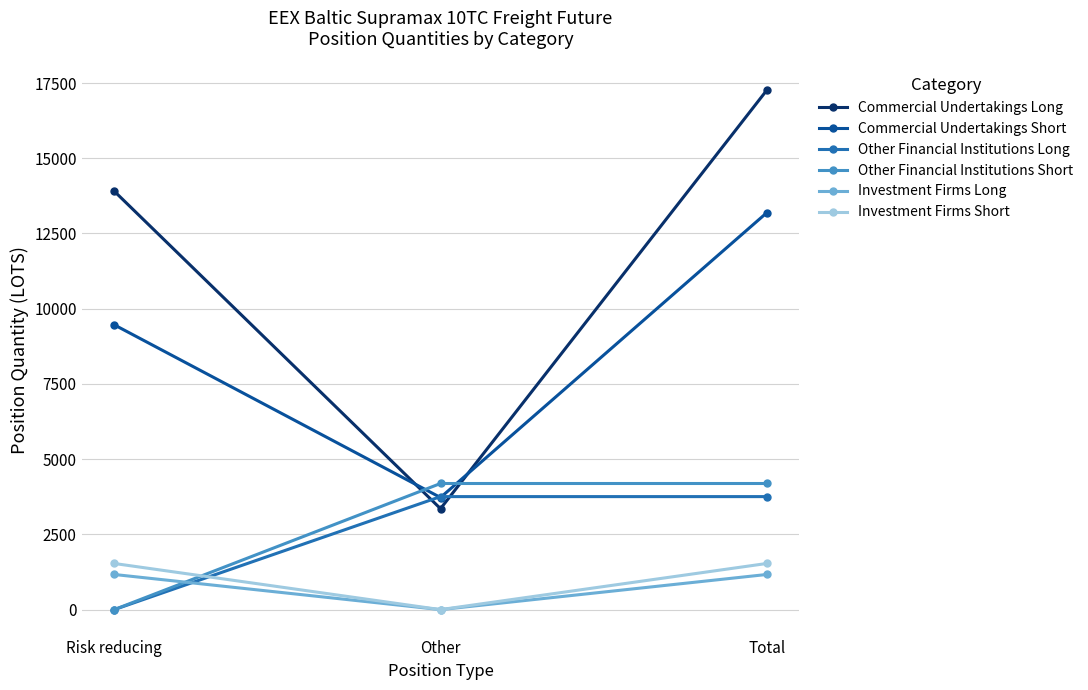

Does the chart display data point markers on the line(s)?

Yes